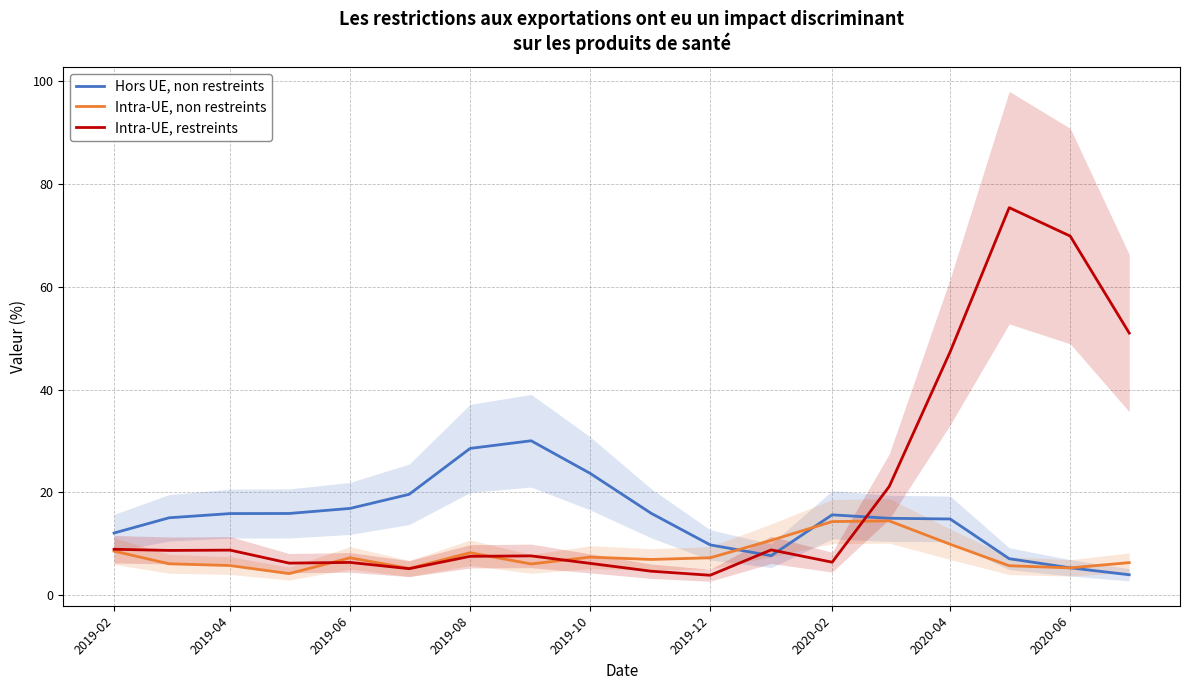

At how many categories does at least one series exceed 33?

4